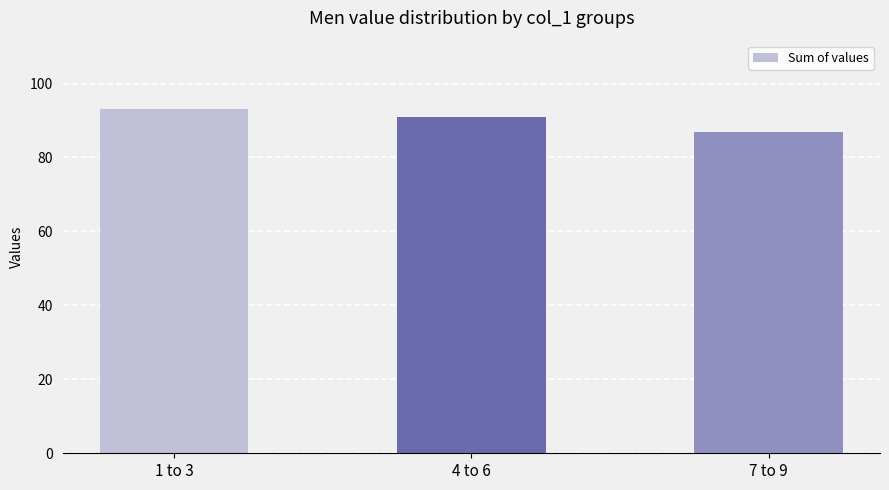

Which label corresponds to the smallest value in the chart?

7 to 9